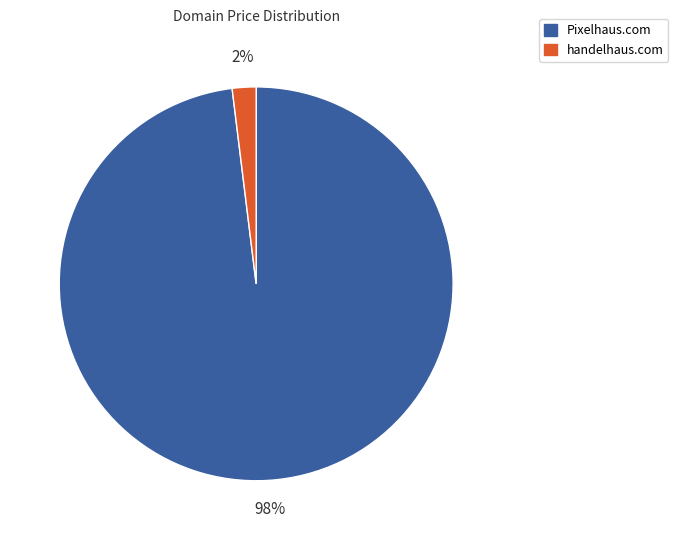

To the nearest percent, what percentage of the pie is Pixelhaus.com?

98%